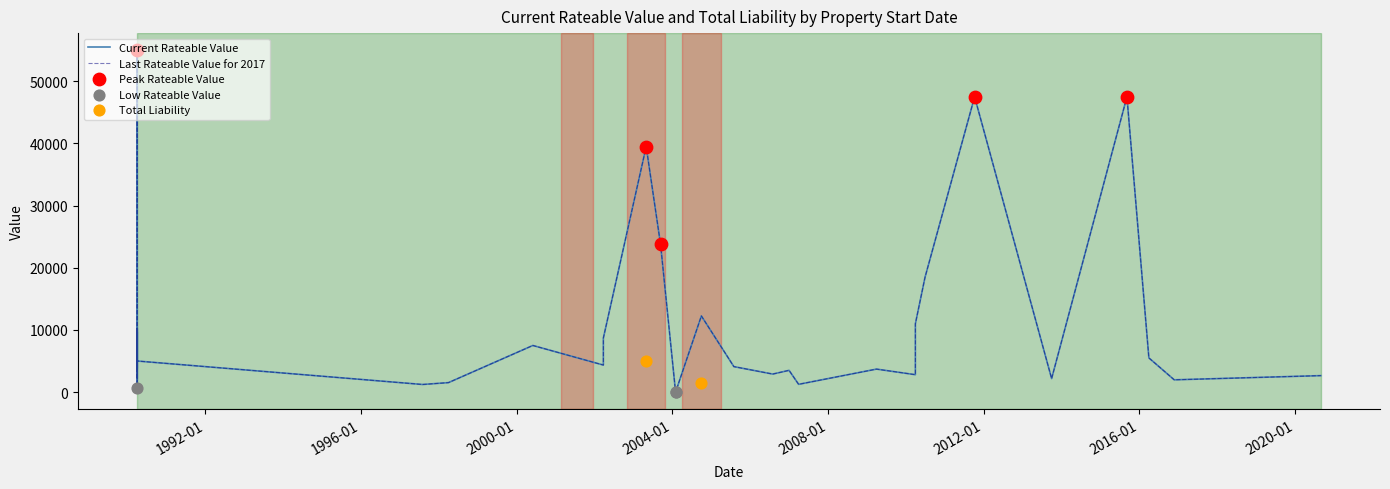

At how many categories does at least one series exceed 53014?

1